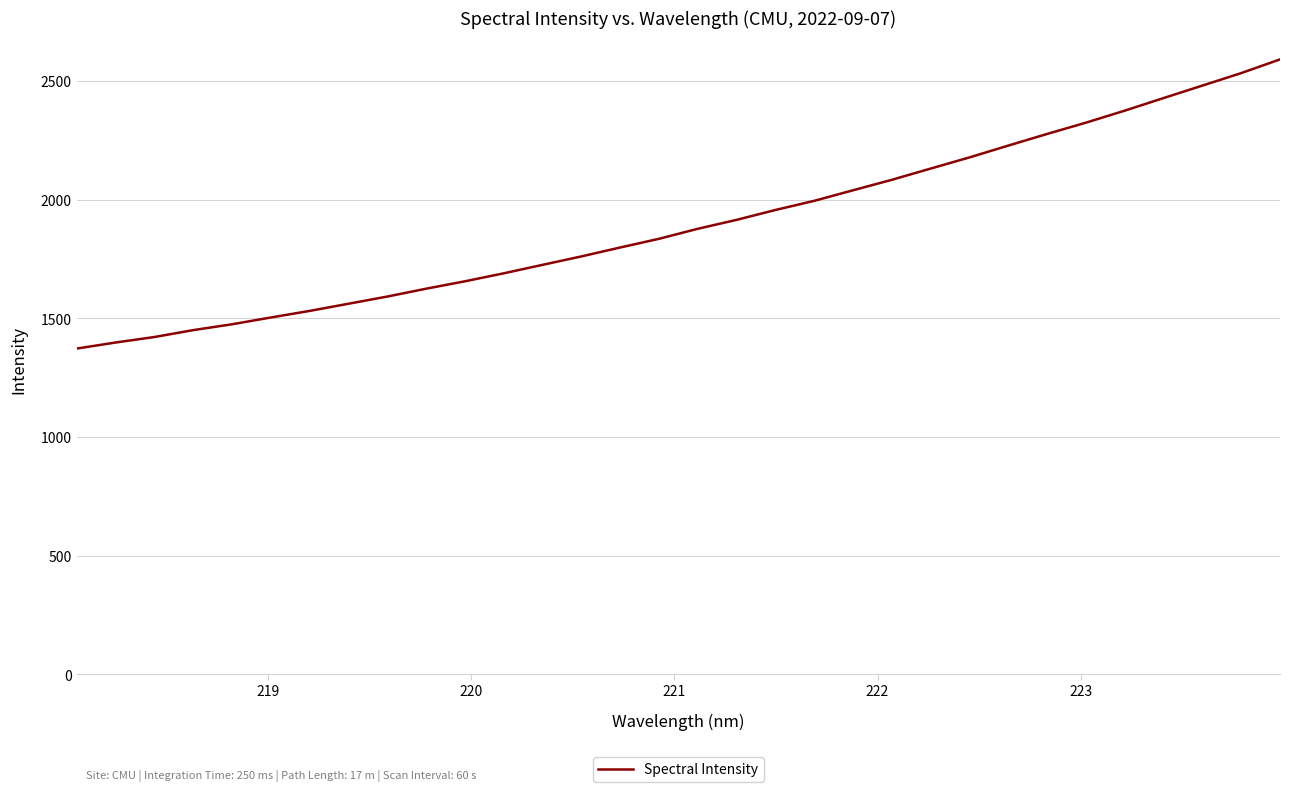

What is the minimum value shown in the chart?

1373.0